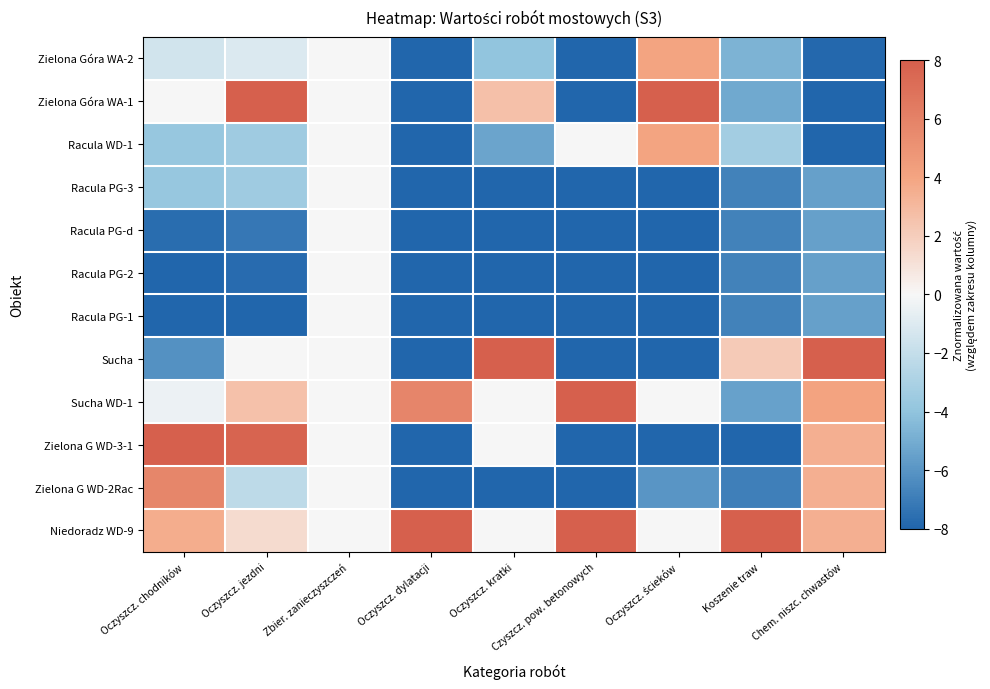

Rank the series at Oczyszcz. chodników from lowest to highest value.

Racula PG-1, Racula PG-2, Racula PG-d, Sucha, Racula WD-1, Racula PG-3, Zielona Góra WA-2, Sucha WD-1, Zielona Góra WA-1, Niedoradz WD-9, Zielona G WD-2Rac, Zielona G WD-3-1